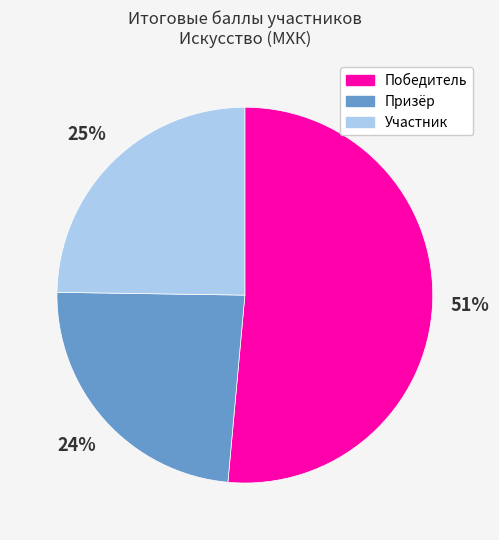

Is there any slice that represents more than half of the pie?

Yes